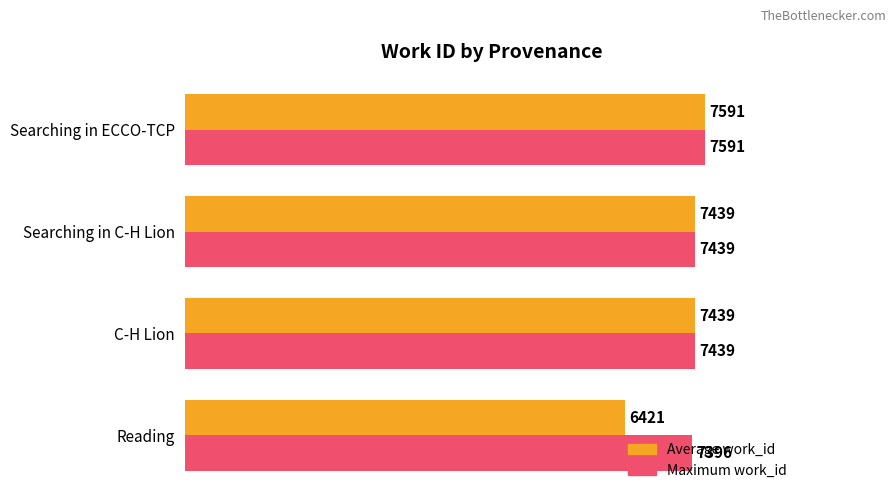

Read the Average work_id value at Reading, to the nearest 50.

6400